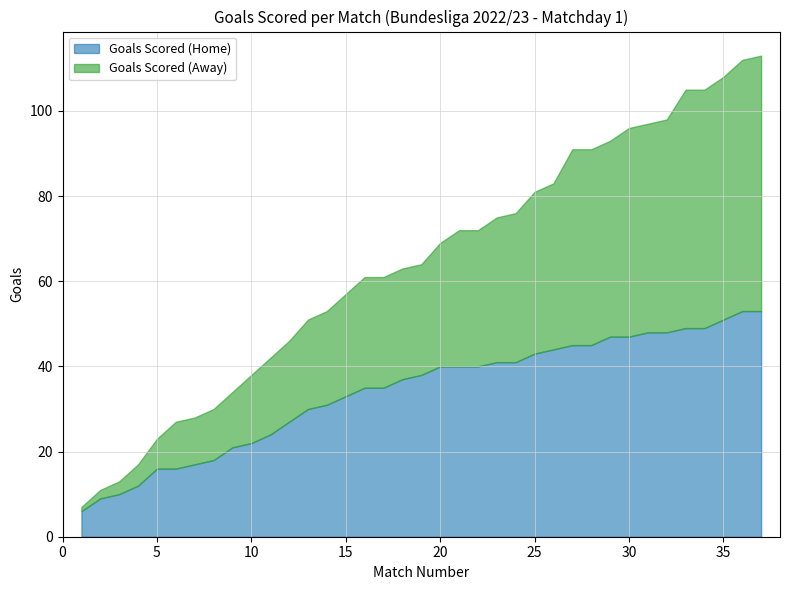

What are all the series names shown in the legend?

Goals Scored (Home), Goals Scored (Away)